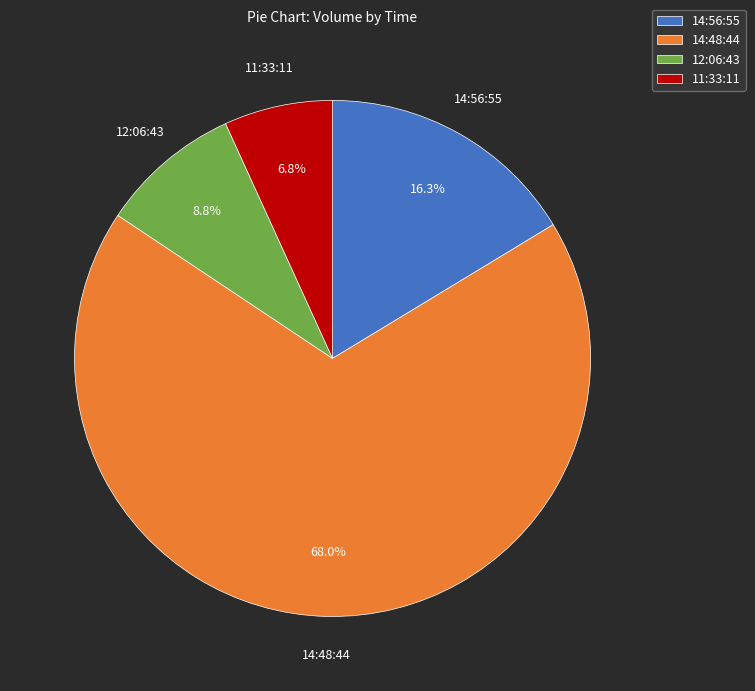

The 14:48:44 slice represents 68% of the pie. True or false?

True